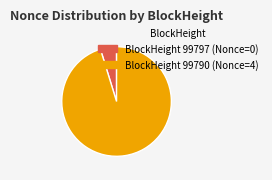

Is there any slice that represents more than half of the pie?

Yes